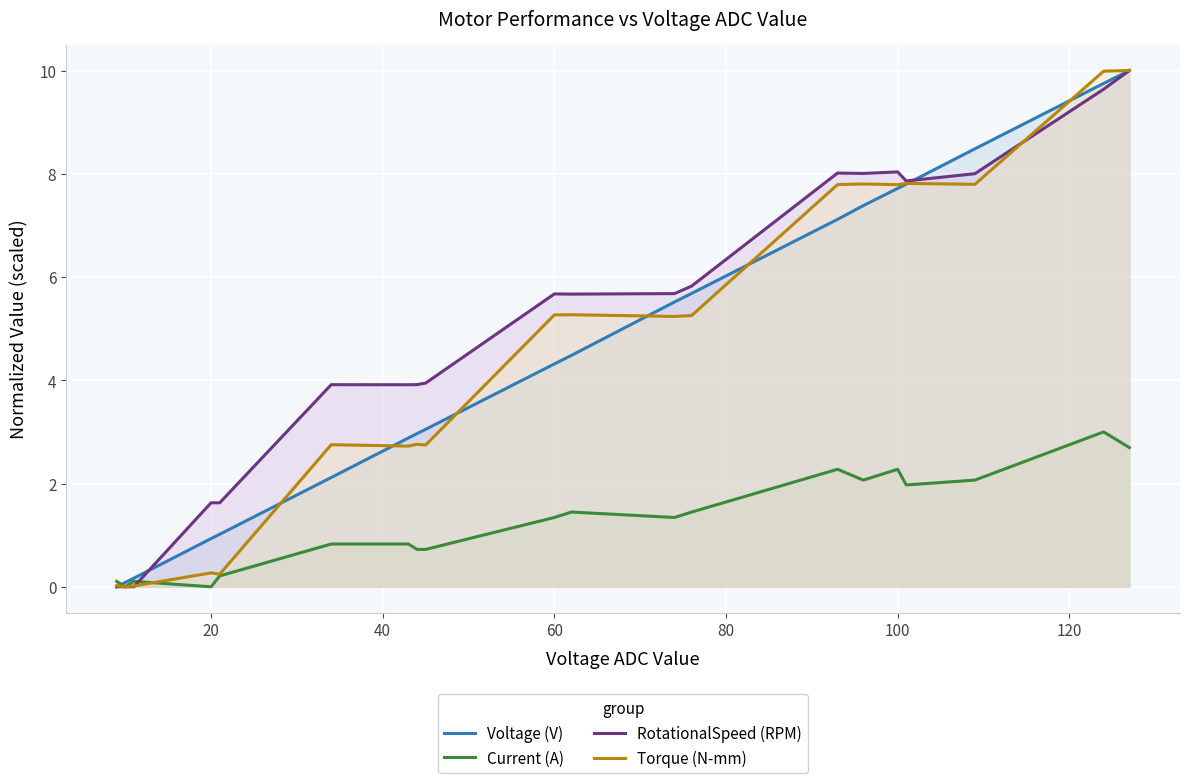

How many data points does each series have?

20